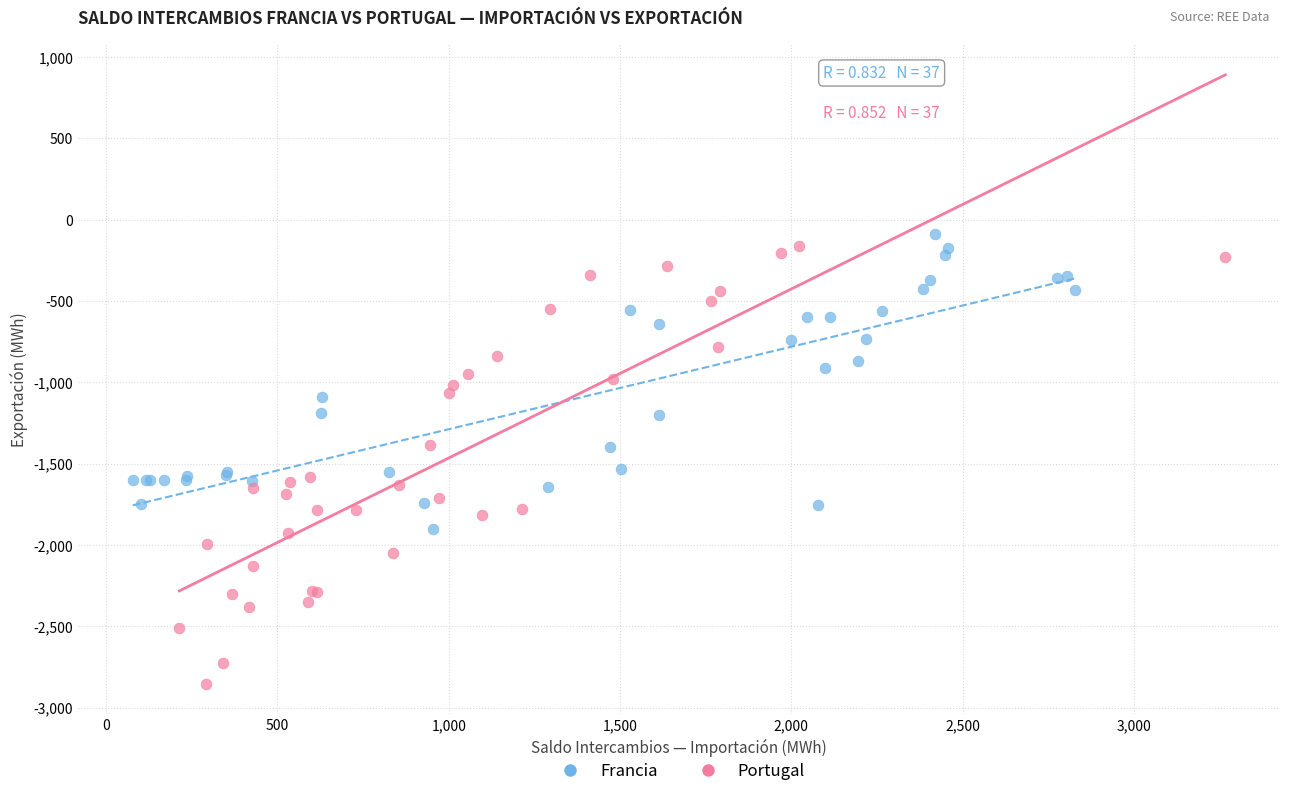

Which series contains the highest Y value?

Francia